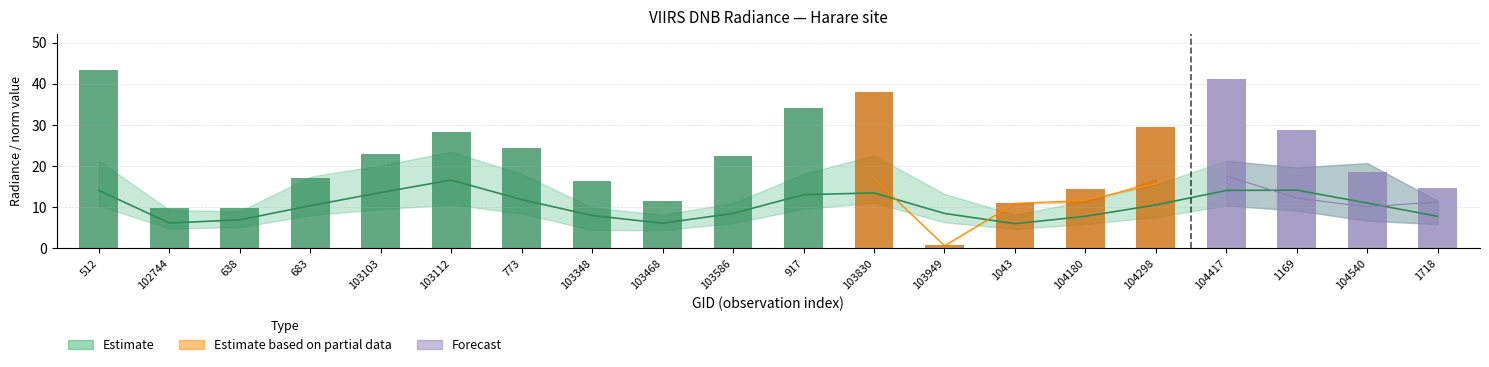

Does the chart contain any negative values?

No